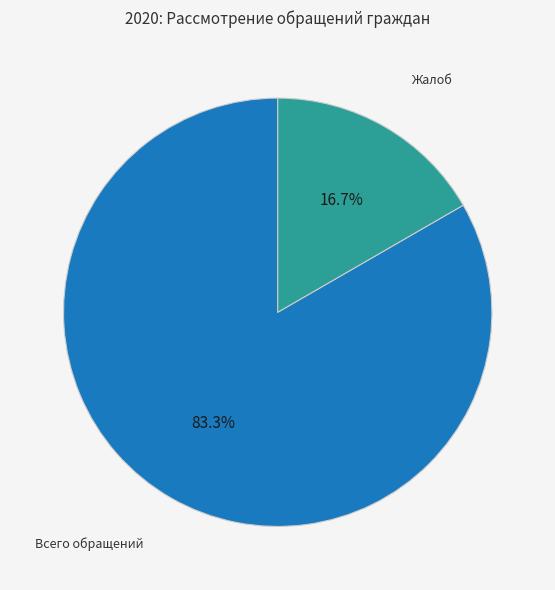

What is the smallest slice in the pie chart?

Жалоб